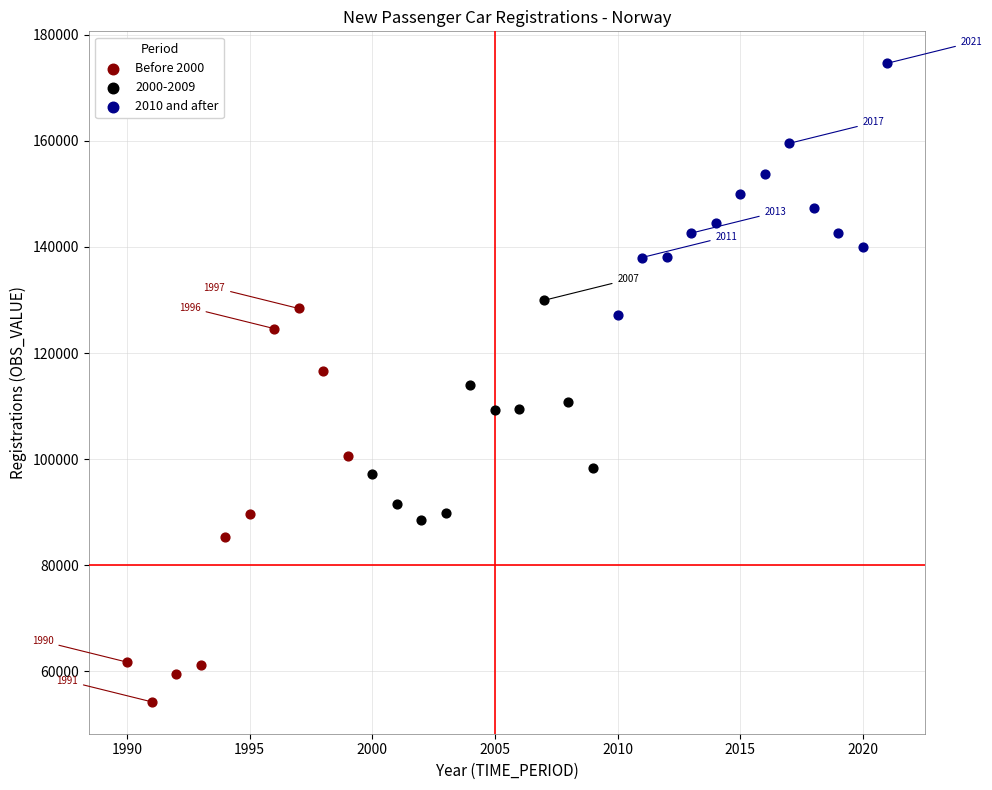

Which series reaches the minimum Y coordinate?

Before 2000